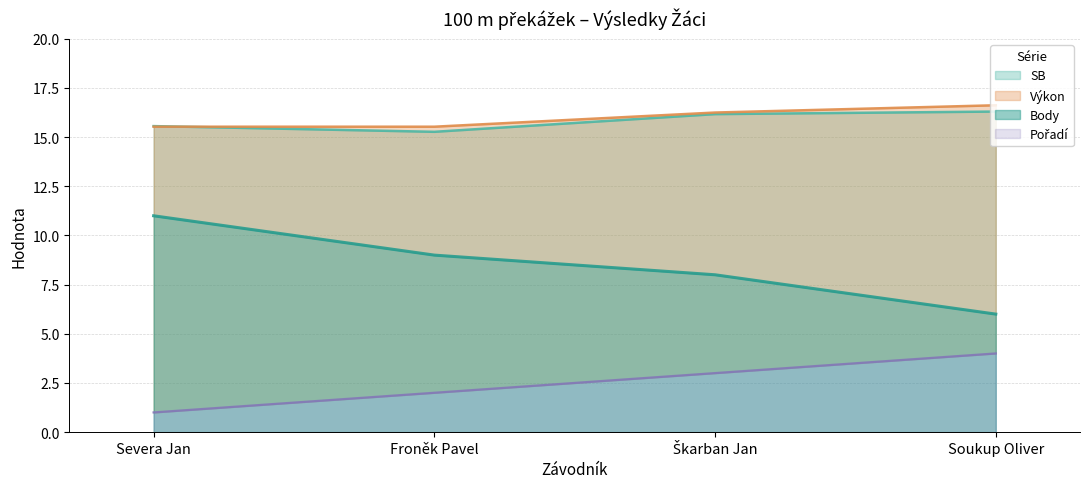

What is the spread (max minus min) of values at Soukup Oliver?

12.6